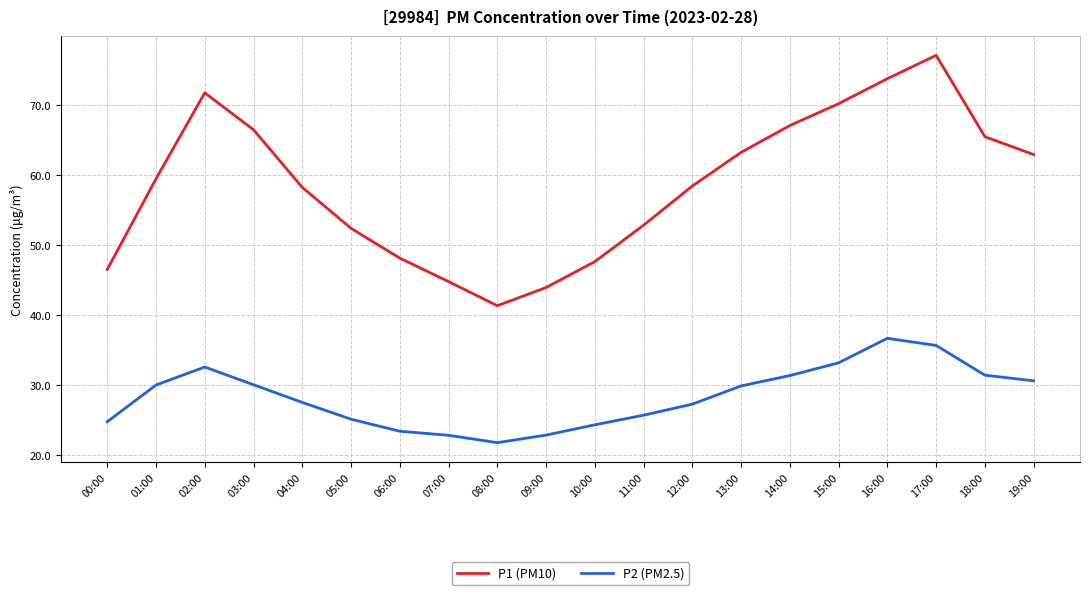

At which label does P2 (PM2.5) first exceed 29?

01:00